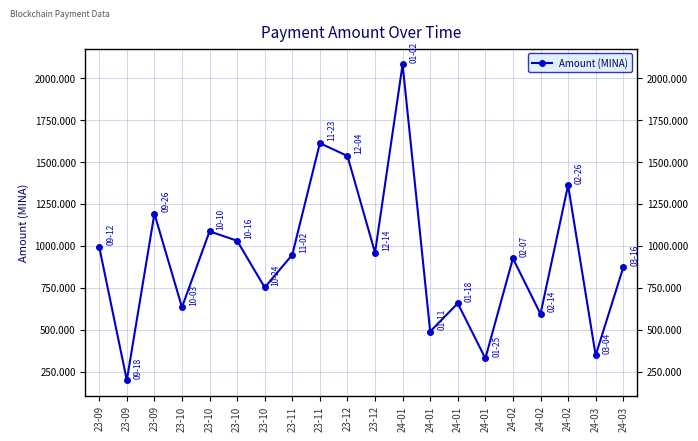

How many data points does each series have?

20